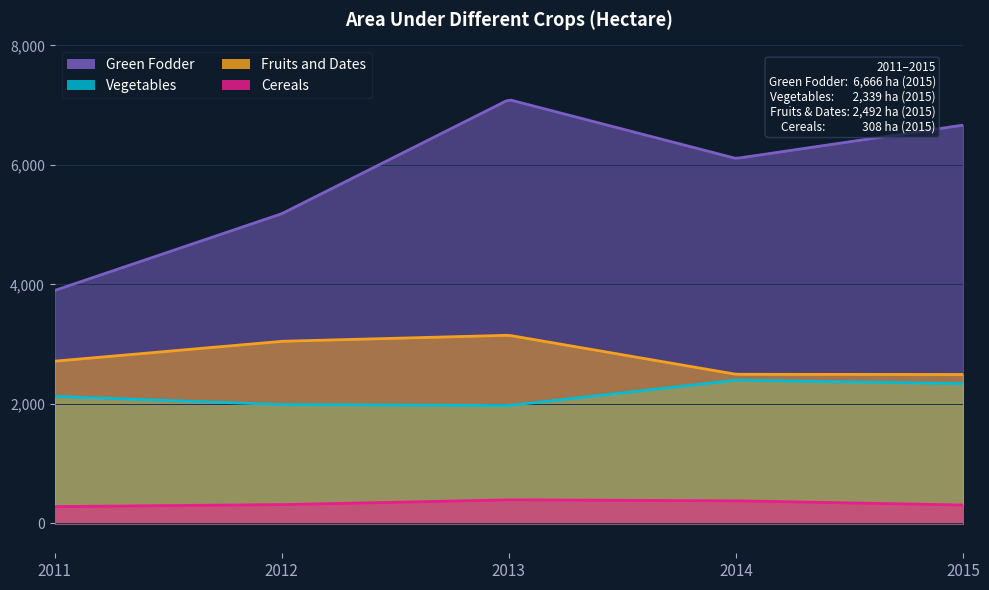

At which category is the sum across all series the highest?

2013